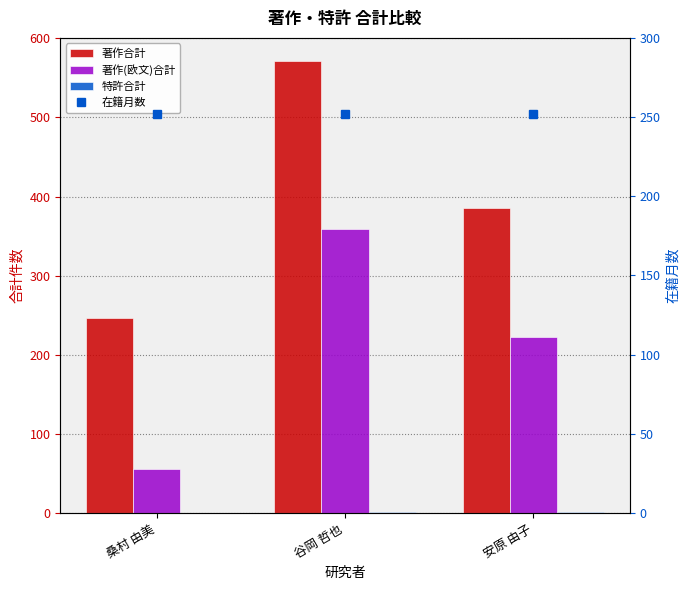

Reading right to left, extract all data points from this chart.

著作合計: 安原 由子=385	谷岡 哲也=572	桑村 由美=247
著作(欧文)合計: 安原 由子=223	谷岡 哲也=359	桑村 由美=56
特許合計: 安原 由子=2	谷岡 哲也=2	桑村 由美=0
在籍月数: 安原 由子=252	谷岡 哲也=252	桑村 由美=252